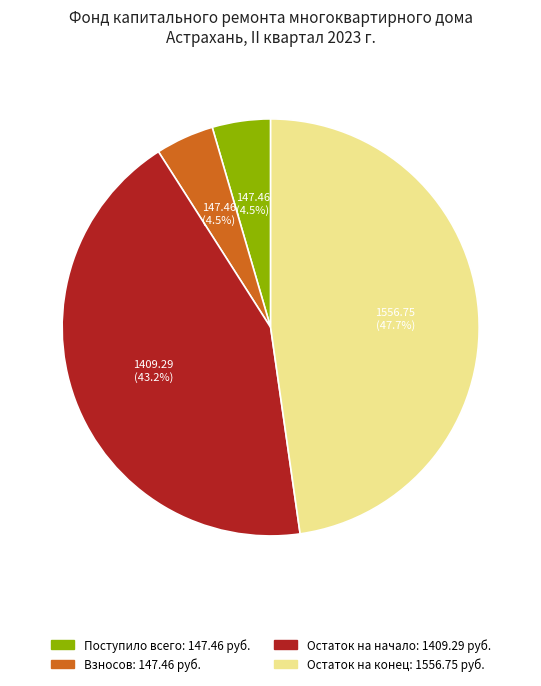

How many segments does this pie chart have?

4